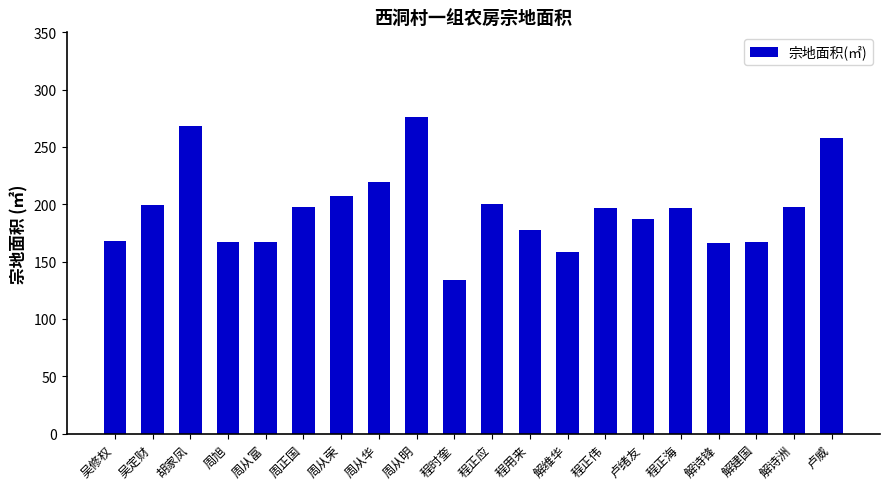

Which has a higher value, 胡家凤 or 程时奎?

胡家凤